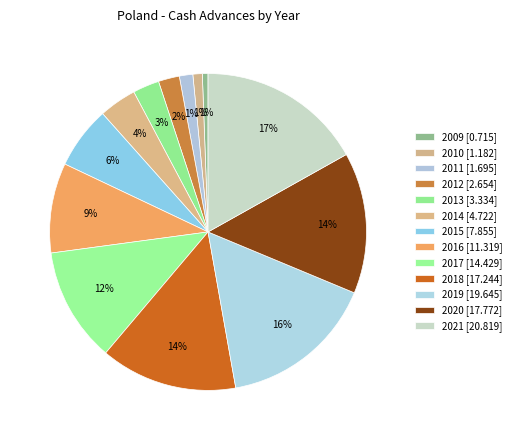

Approximately how many times larger is the value at 2011 compared to 2012?

0.6